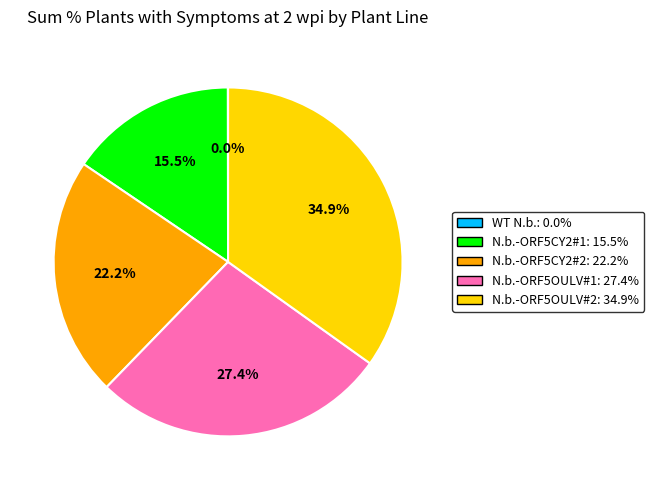

Is the sum of N.b.-ORF5OULV#2 and N.b.-ORF5CY2#2 greater than half?

Yes